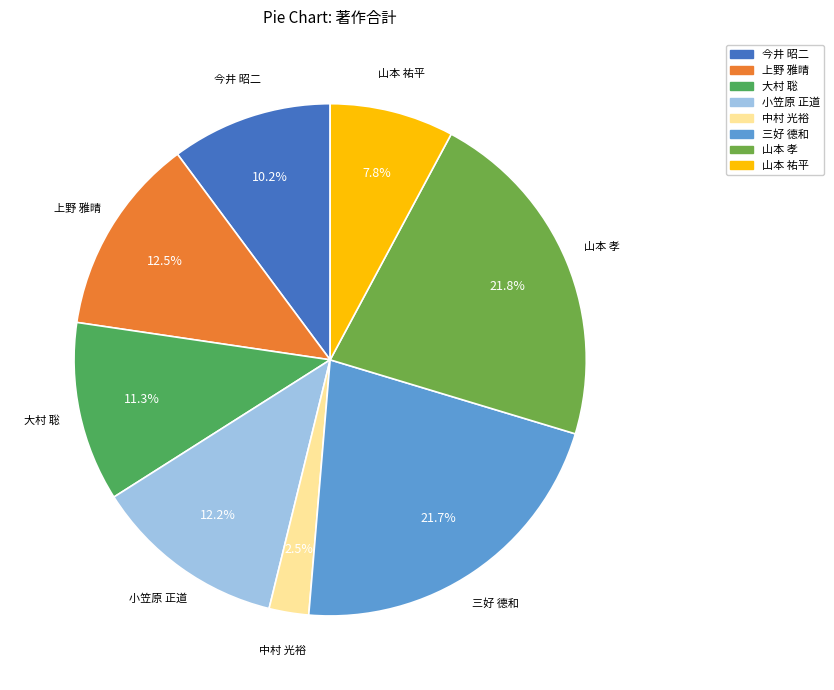

Approximately how many times larger is the value at 三好 德和 compared to 大村 聡?

1.9